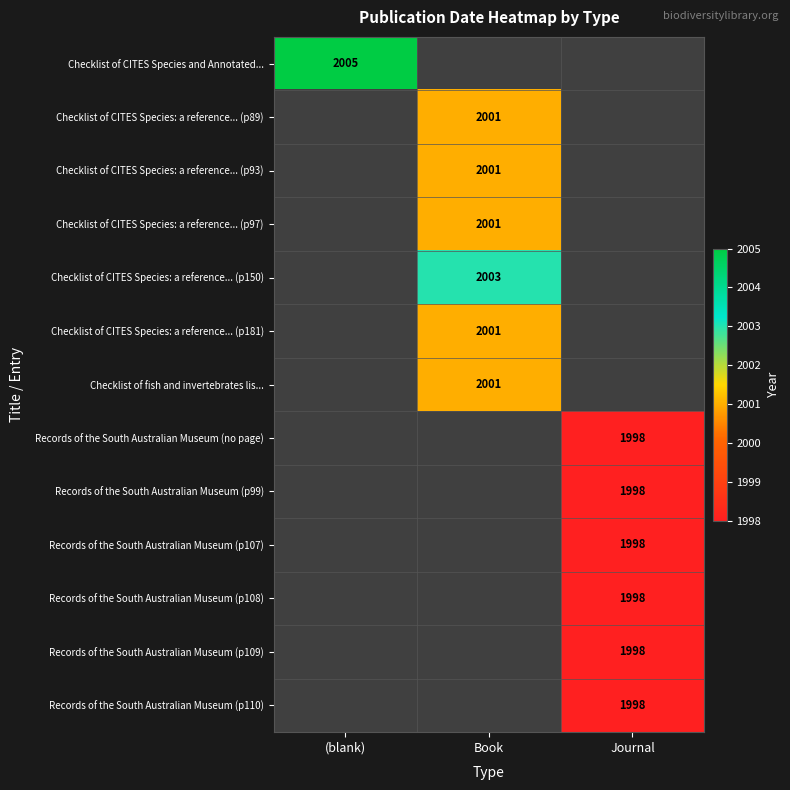

Is it true that Checklist of fish and invertebrates lis... equals 3246 at Book?

False